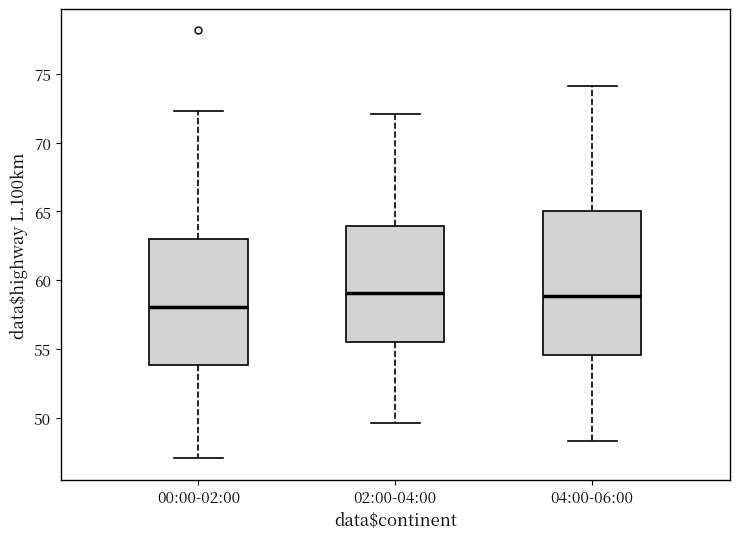

Where does the upper whisker of the box for 00:00-02:00 end on the y-axis? The values are not printed on the chart, so give them approximately, as read against the axis.

72.5